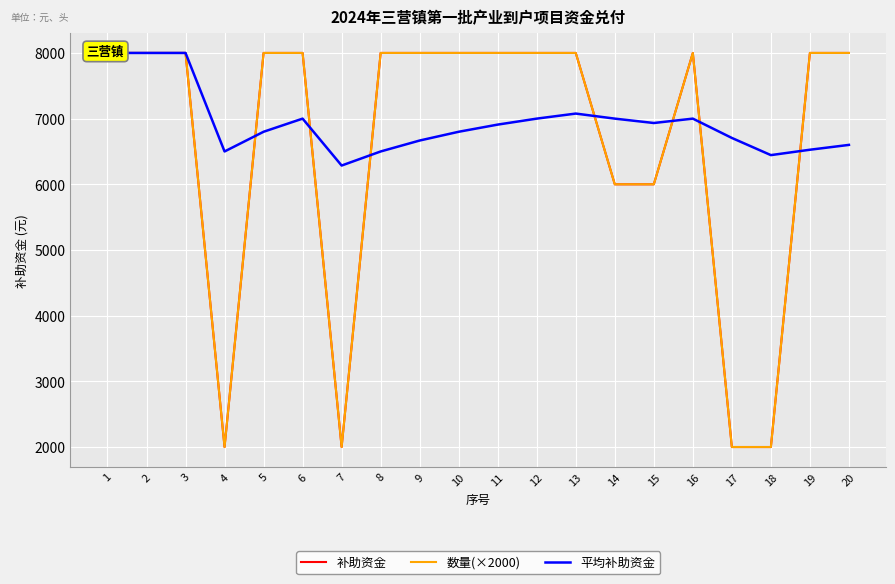

Which series changed the most between 3 and 4?

补助资金